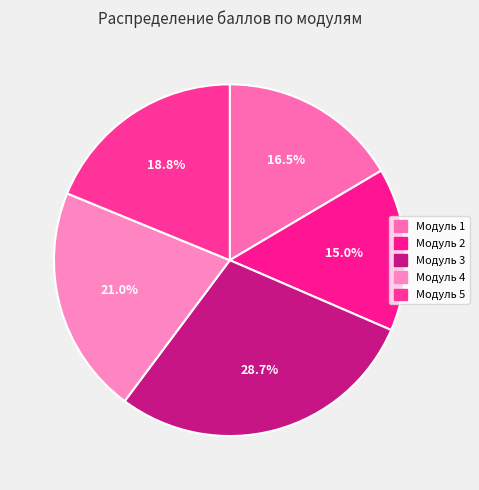

Is Модуль 3 the majority of the pie?

No